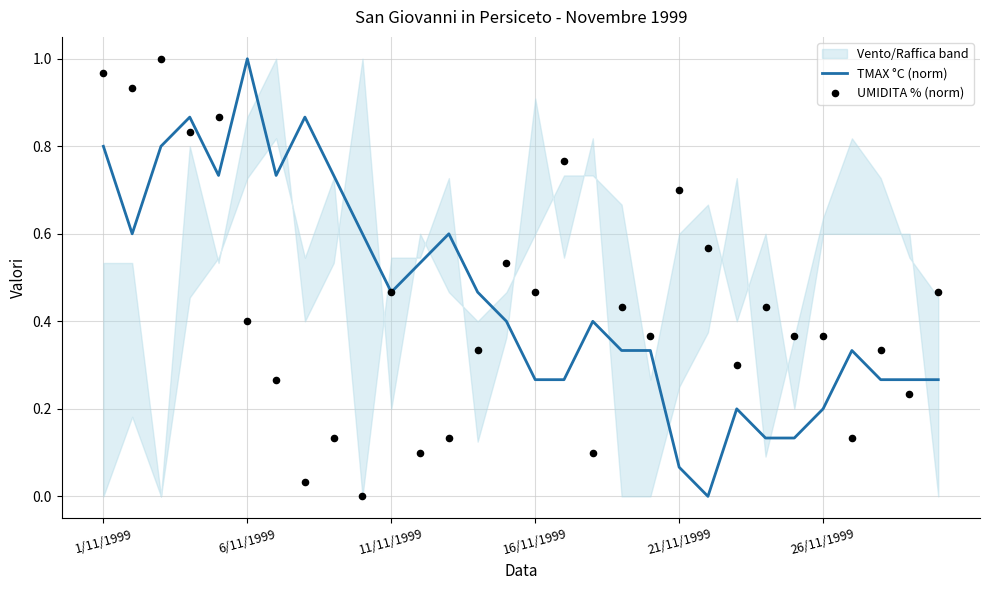

What is the total value across all series at 26/11/1999?

0.6